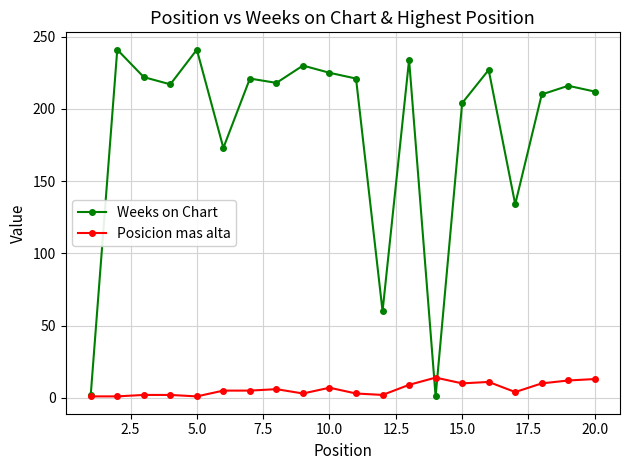

How many data points in Weeks on Chart are less than 218?

10